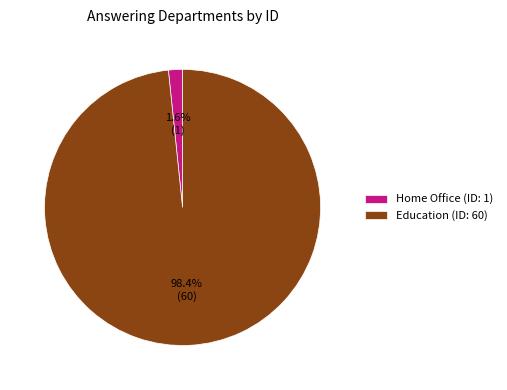

How many segments does this pie chart have?

2